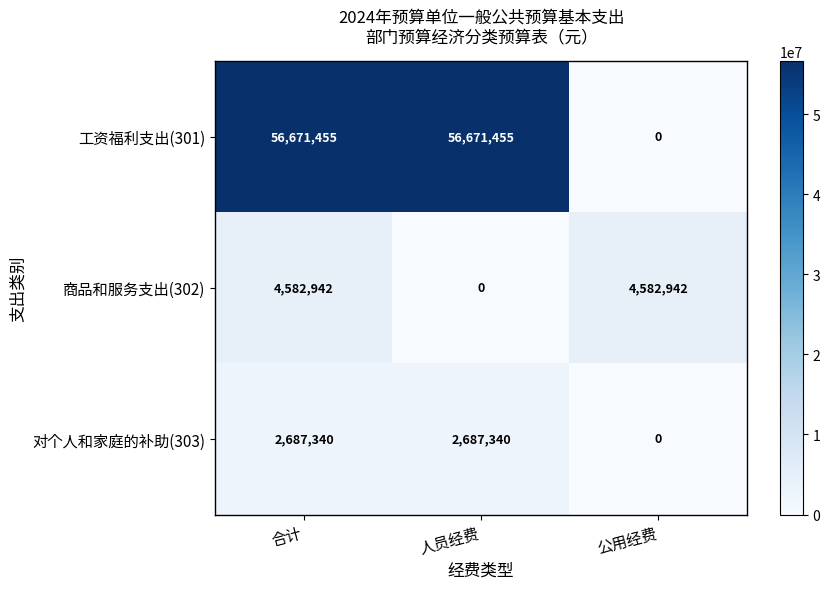

Read the 工资福利支出(301) value at 人员经费, to the nearest 10.

56671460